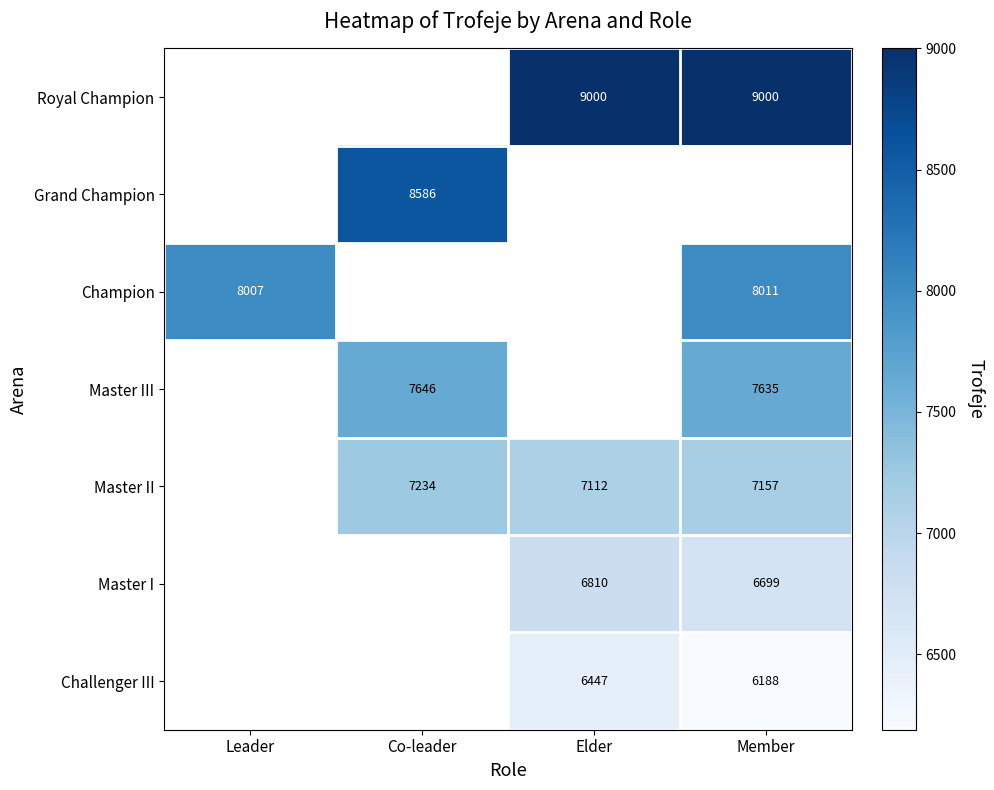

Which has a higher value, Member or Elder?

Member